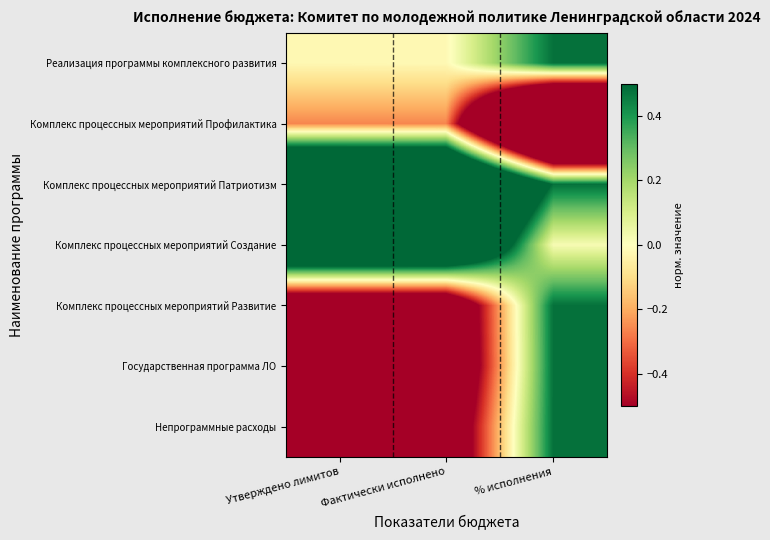

Which has a higher value, Утверждено лимитов or Фактически исполнено?

Фактически исполнено